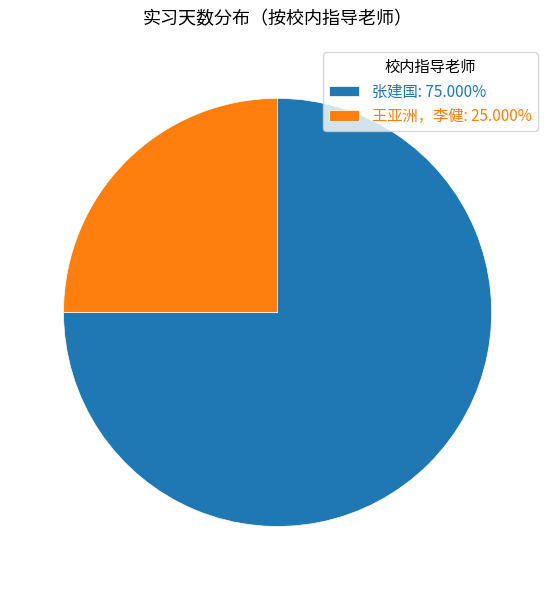

Combined, do 王亚洲，李健: 25.000% and 张建国: 75.000% account for over 50%?

Yes